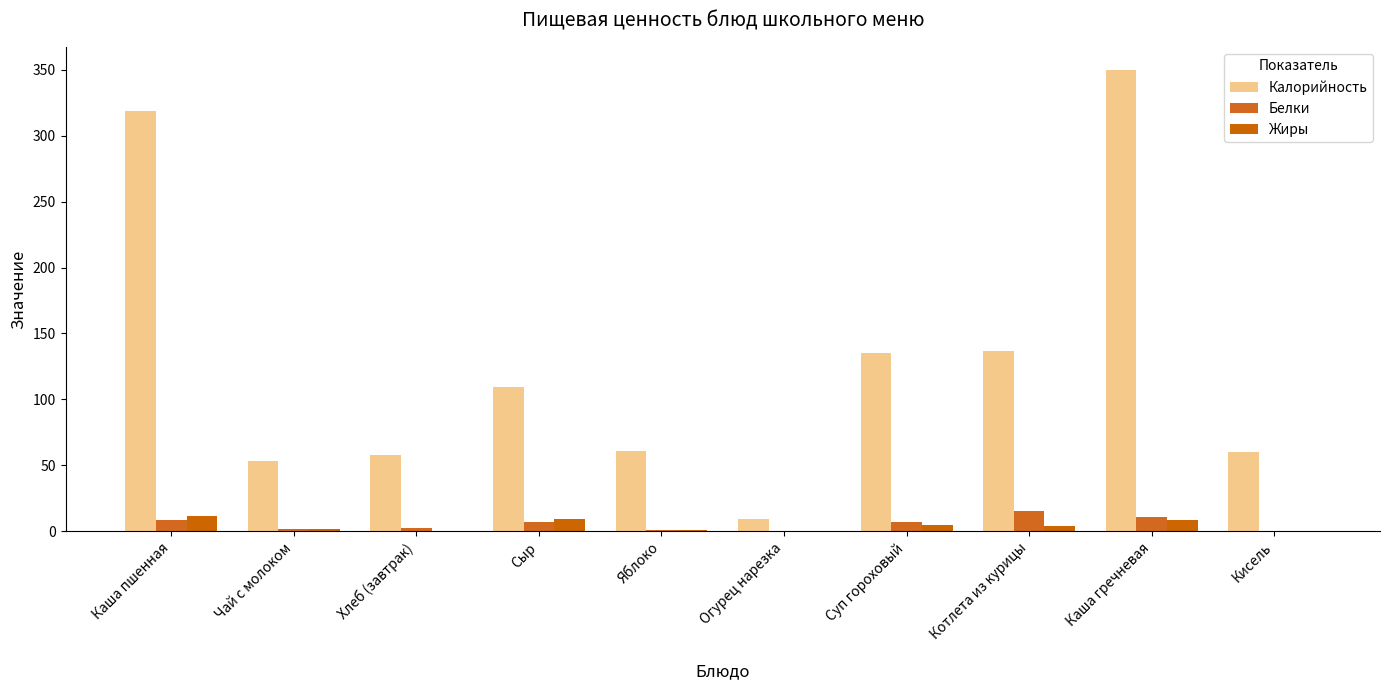

What is the label of the 3rd bar from the right?

Котлета из курицы